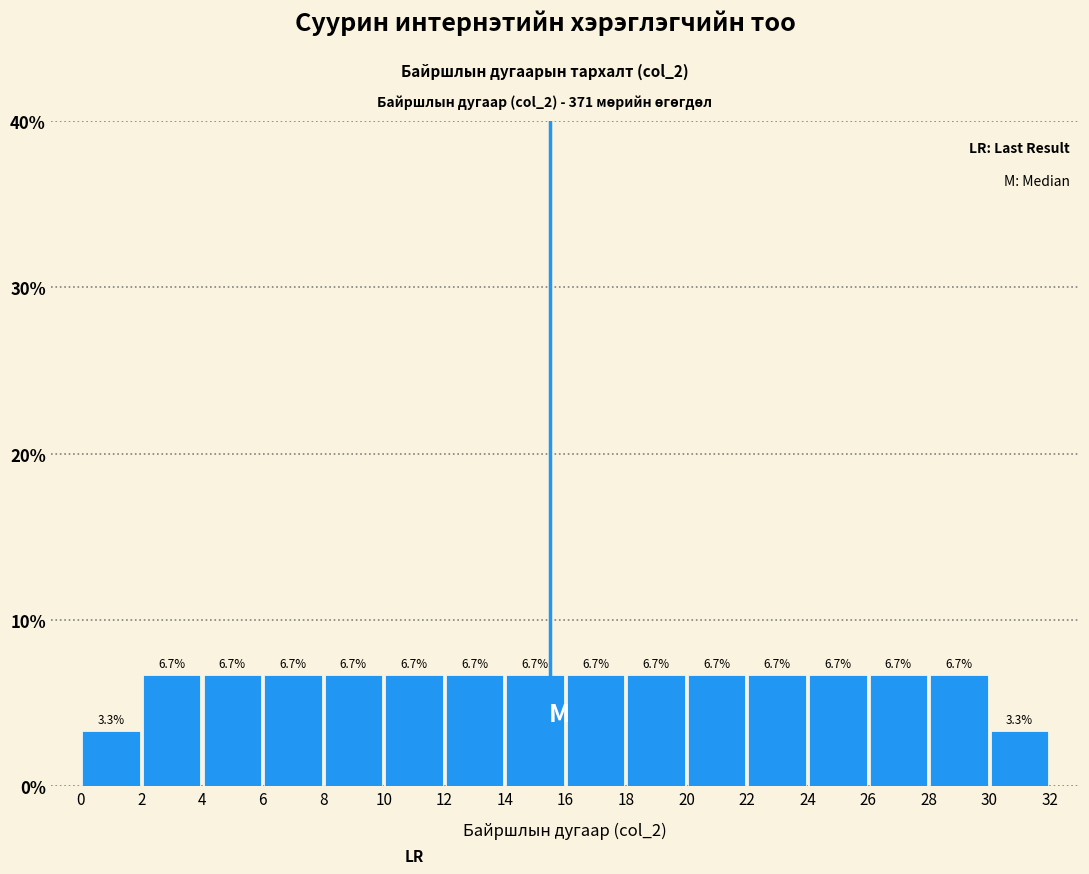

Reading left to right, list every bar in this chart as the range it spans on the x-axis followed by its height.

0 to 2: 3.3
2 to 4: 6.7
4 to 6: 6.7
6 to 8: 6.7
8 to 10: 6.7
10 to 12: 6.7
12 to 14: 6.7
14 to 16: 6.7
16 to 18: 6.7
18 to 20: 6.7
20 to 22: 6.7
22 to 24: 6.7
24 to 26: 6.7
26 to 28: 6.7
28 to 30: 6.7
30 to 32: 3.3